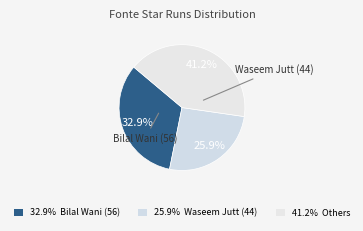

How many slices are in this pie chart?

3